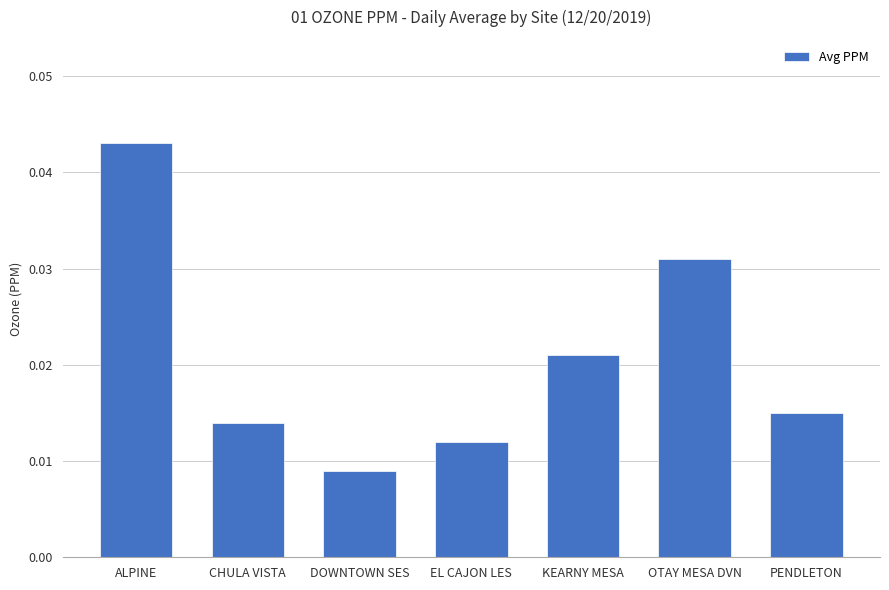

Which has a higher value, KEARNY MESA or ALPINE?

ALPINE